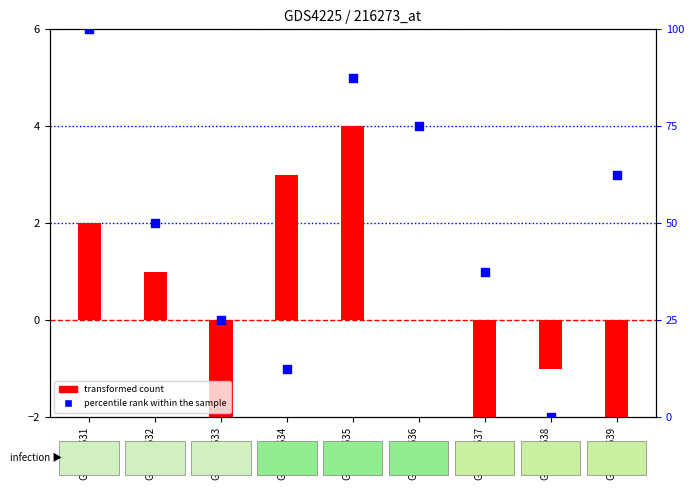

Which series reaches the maximum Y coordinate?

percentile rank within the sample